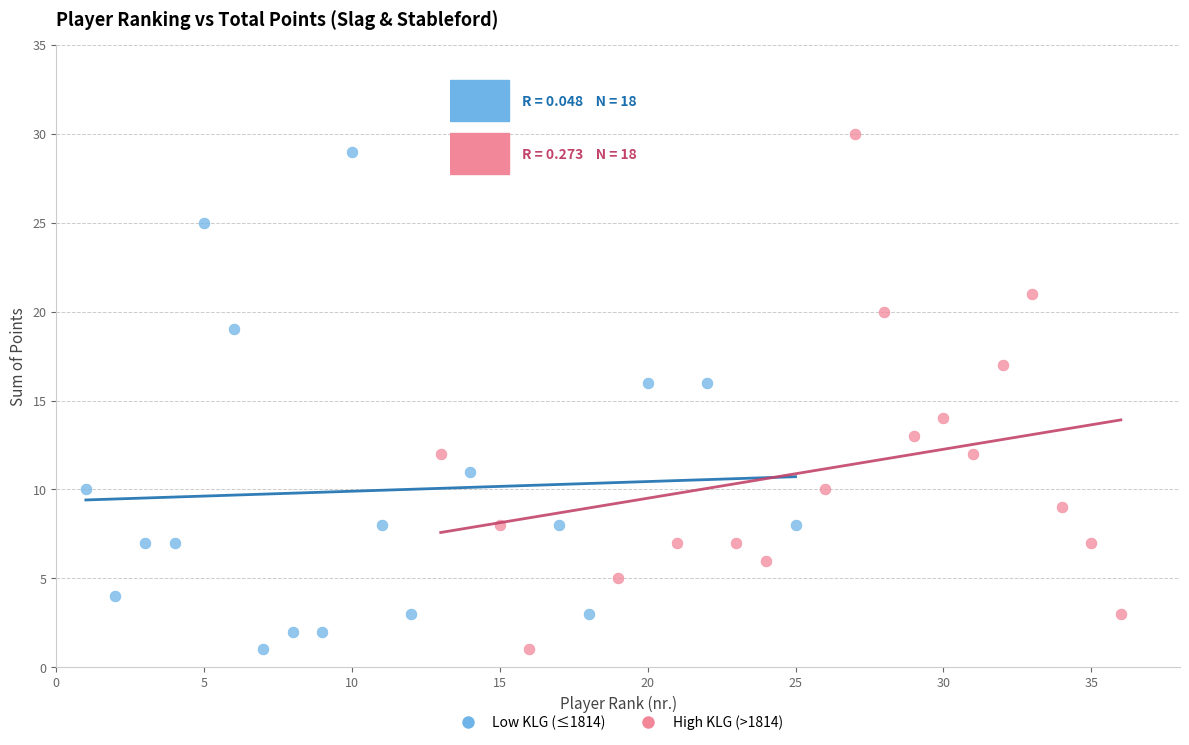

Which series contains the highest Y value?

High KLG (>1814)